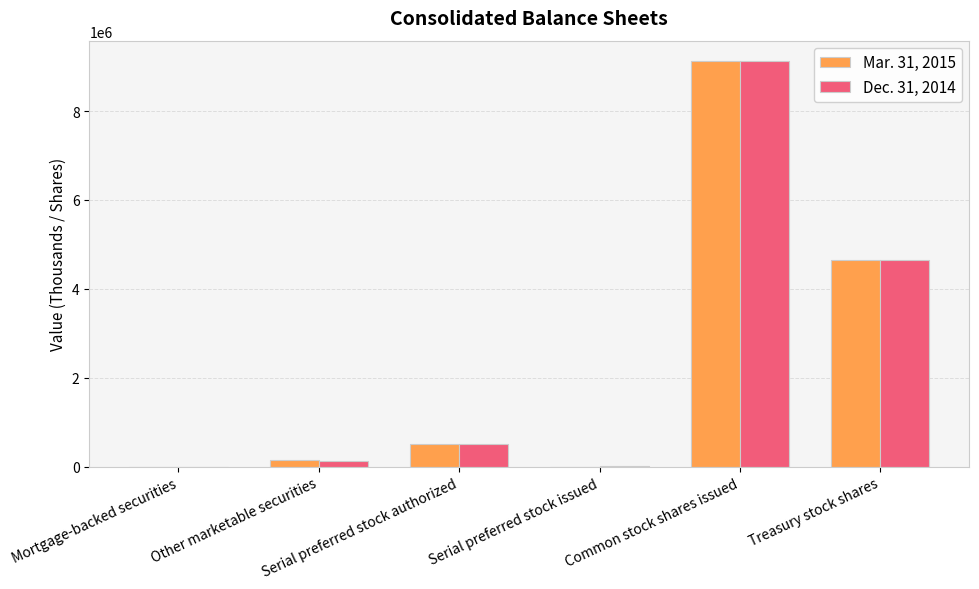

At which category is the sum across all series the highest?

Common stock shares issued